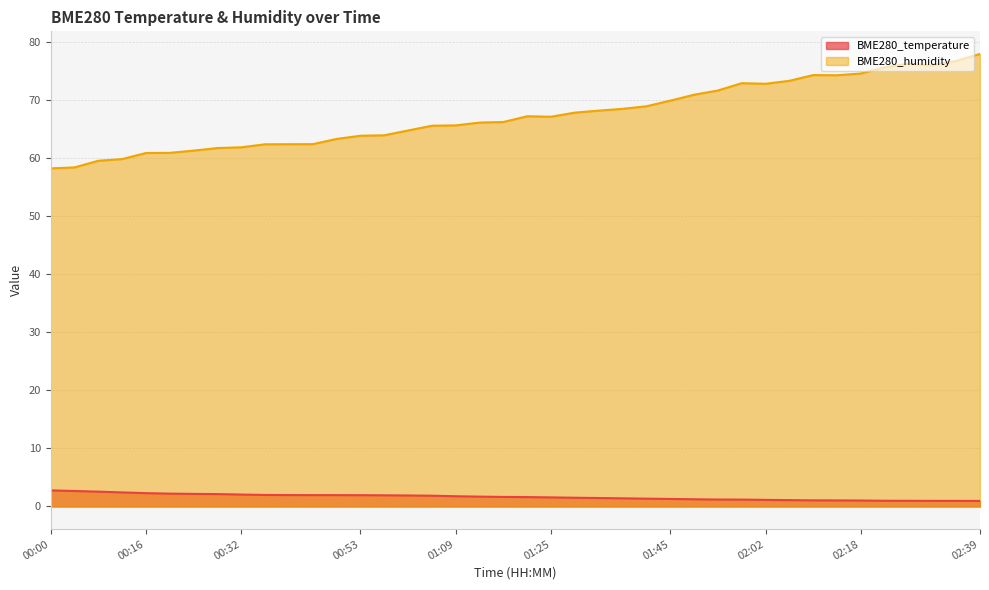

What is the sum of the BME280_humidity values at 00:24 and 00:08?

121.0